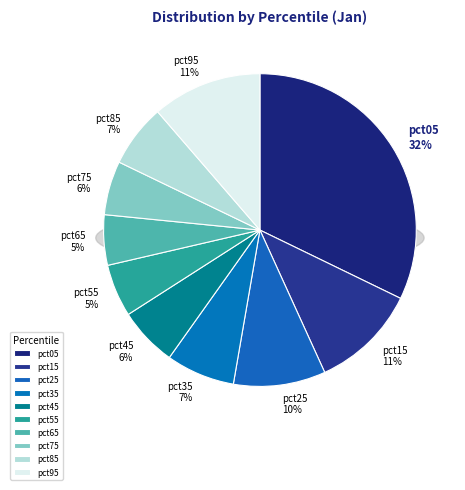

The pct05 slice represents 32% of the pie. True or false?

True